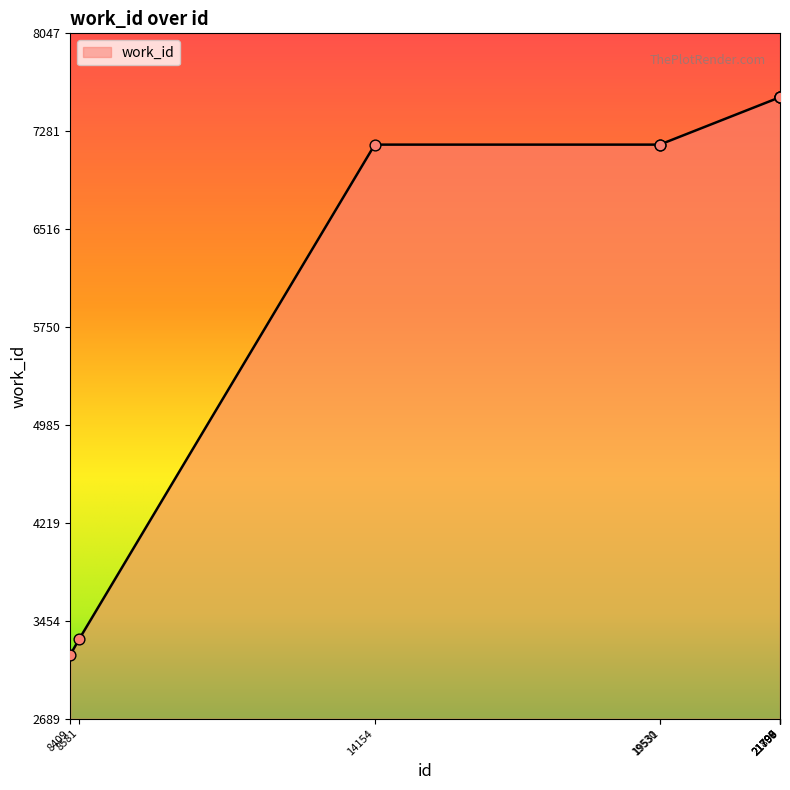

What is the difference between the maximum and minimum values?

4358